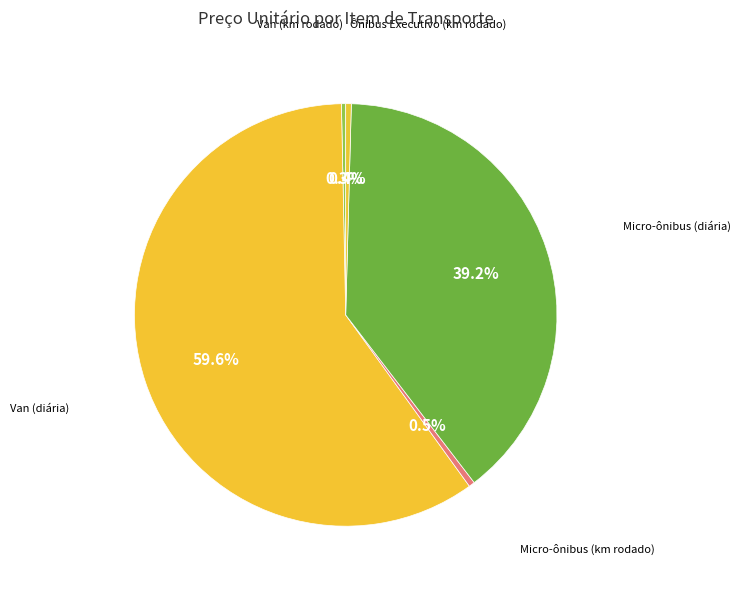

What is the largest slice in the pie chart?

Van (diária)